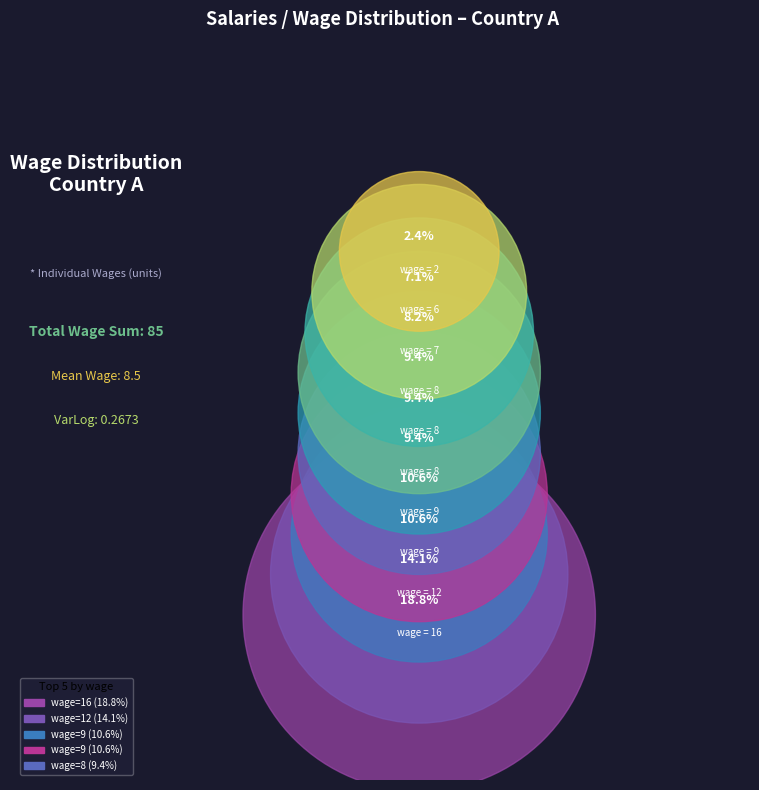

What percentage is the Index 9 (wage=16) slice, to the nearest percent?

19%